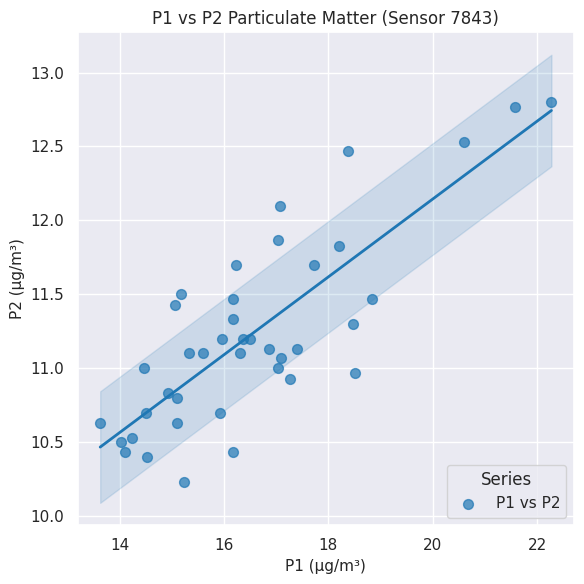

What is the range of Y values (max minus min)?

2.6